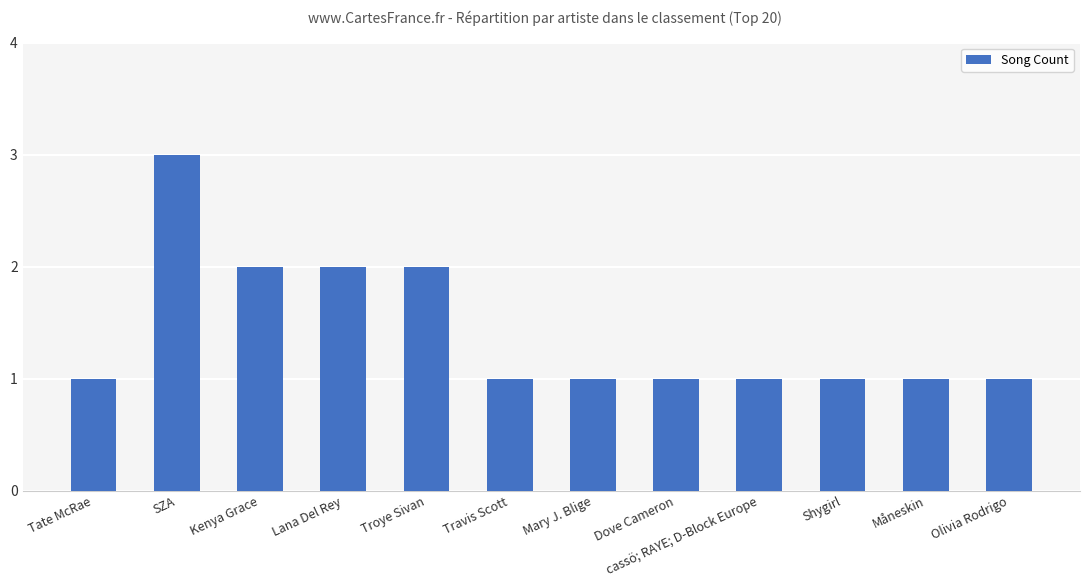

Reading left to right, transcribe all the data shown in this chart.

Tate McRae=1	SZA=3	Kenya Grace=2	Lana Del Rey=2	Troye Sivan=2	Travis Scott=1	Mary J. Blige=1	Dove Cameron=1	cassö; RAYE; D-Block Europe=1	Shygirl=1	Måneskin=1	Olivia Rodrigo=1